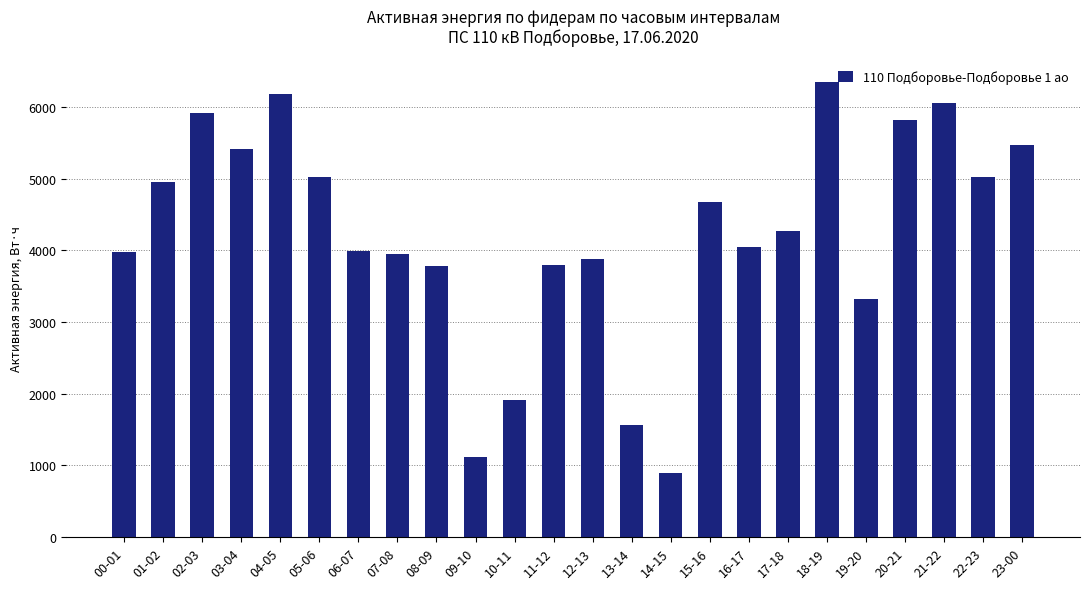

How many distinct data groups are displayed?

1